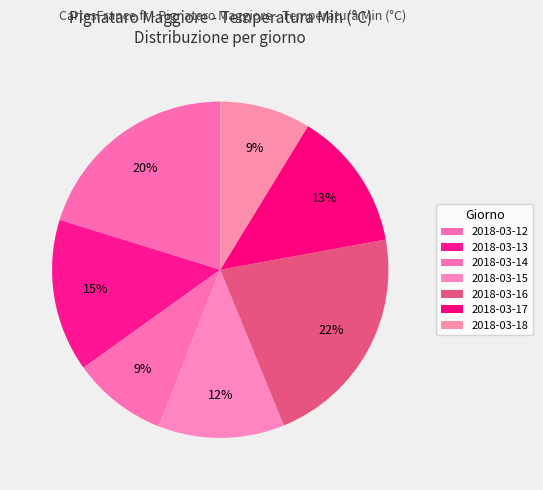

How many slices are in this pie chart?

7